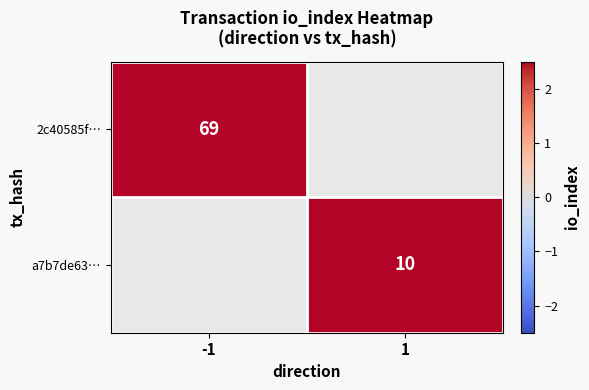

The 2c40585f… series shows 35 at -1. True or false?

False